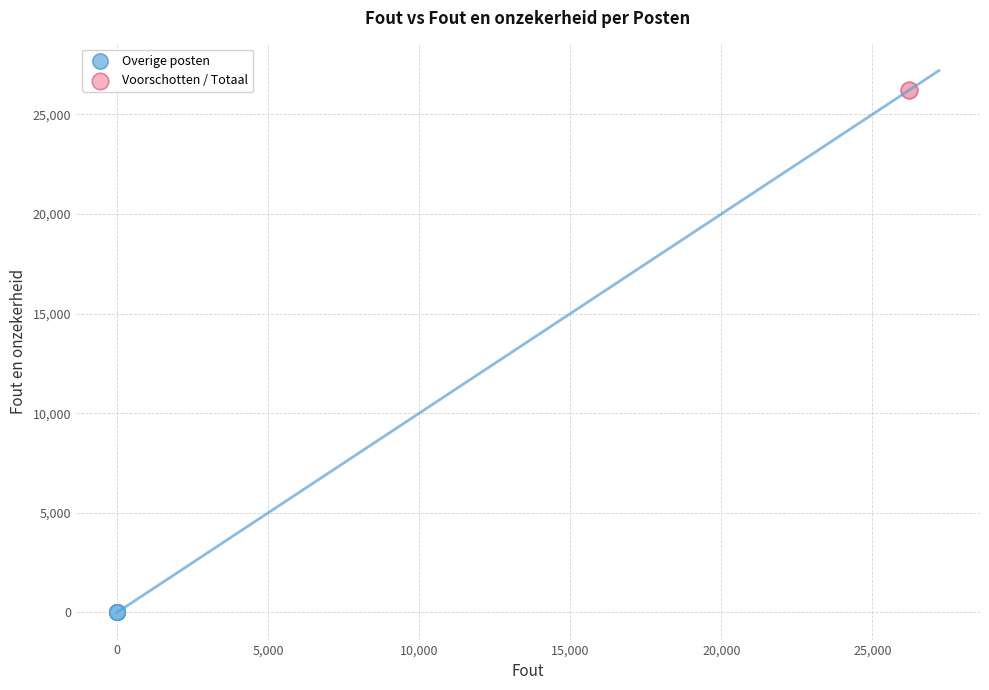

Which series reaches the minimum Y coordinate?

Overige posten